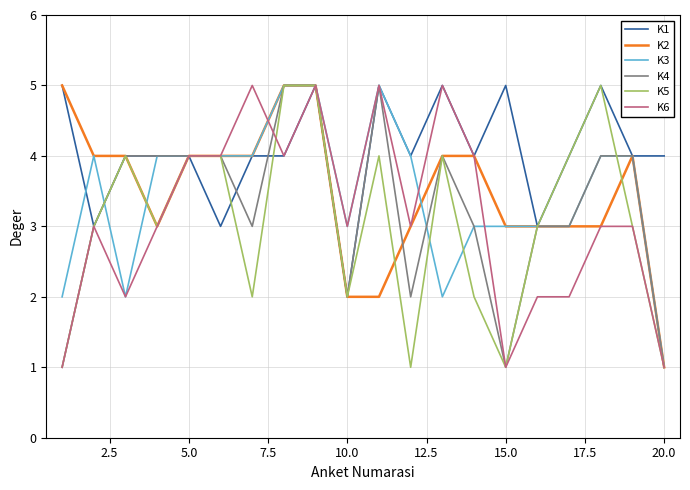

What is the highest value of the K4 series?

5